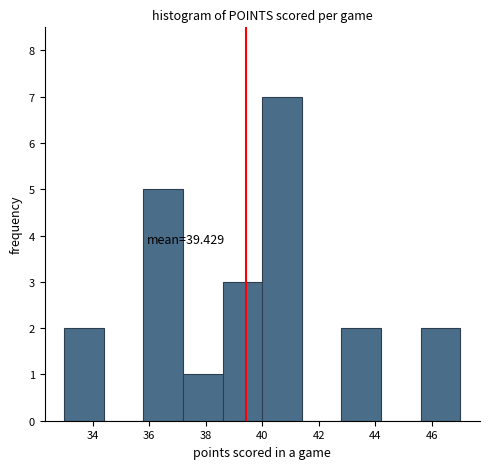

Which range on the x-axis has the tallest bar?

40.0 to 41.4